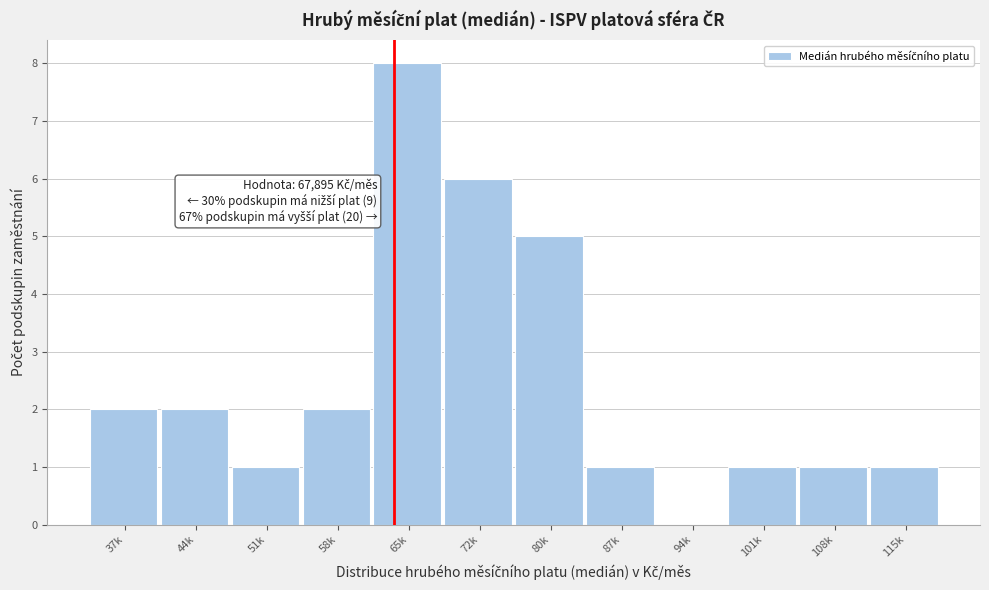

Reading left to right, extract all data points from this chart.

37k=2	44k=2	51k=1	58k=2	65k=8	72k=6	80k=5	87k=1	94k=0	101k=1	108k=1	115k=1